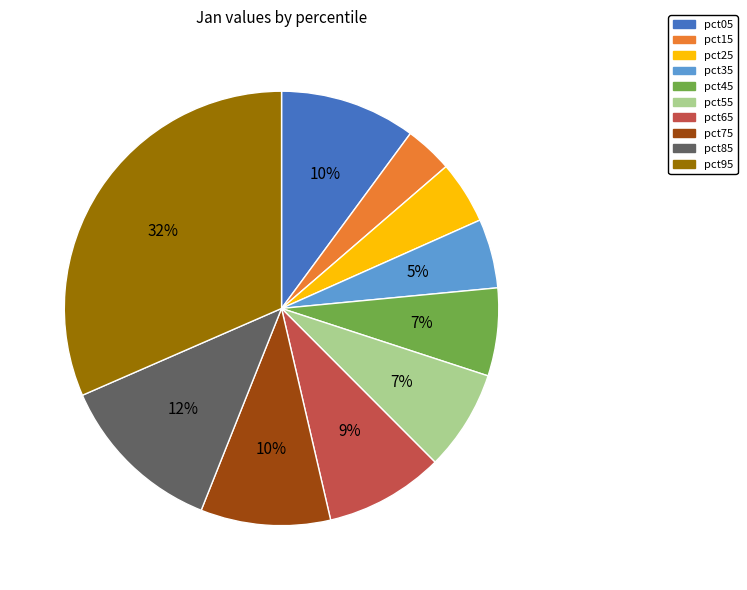

How many slices are in this pie chart?

10